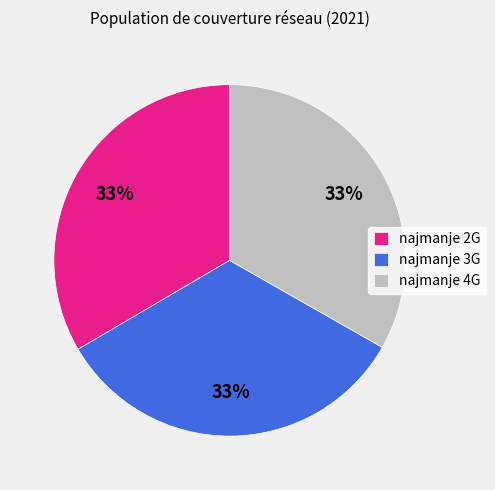

What percentage is the najmanje 3G slice, to the nearest percent?

33%